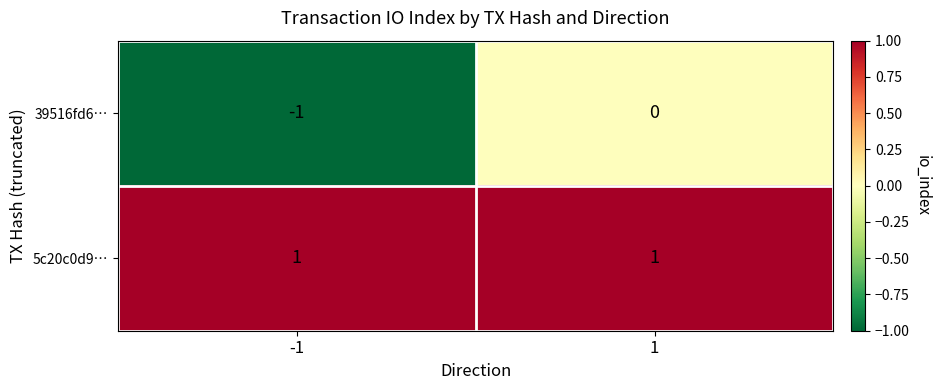

The 39516fd6… series shows 0 at -1. True or false?

False